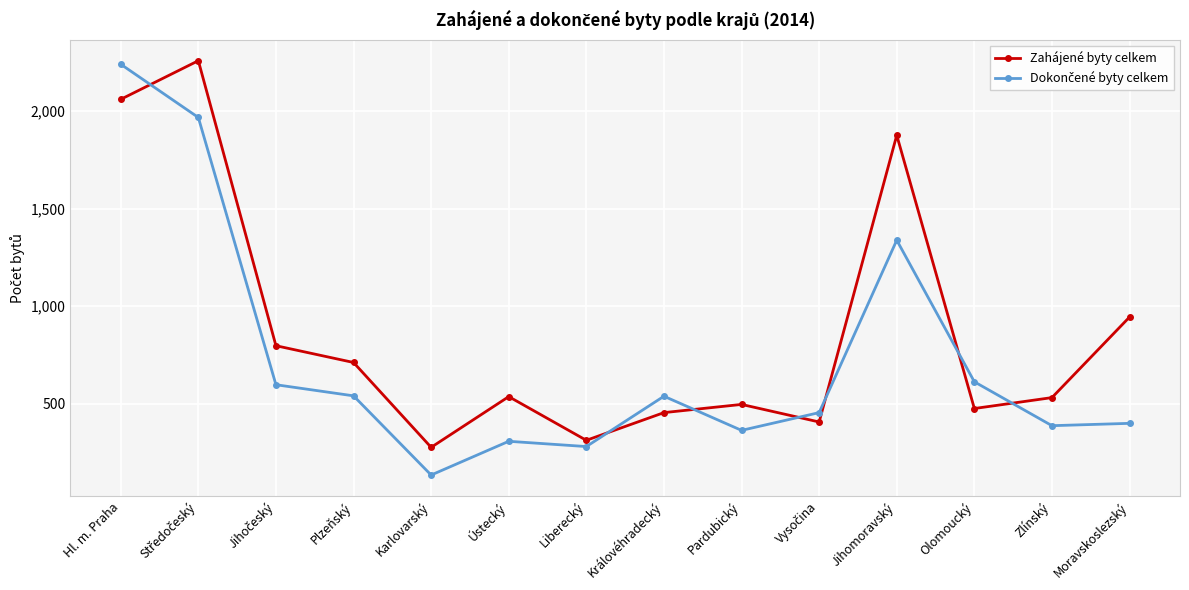

What is the total value across all series at Plzeňský?

1251